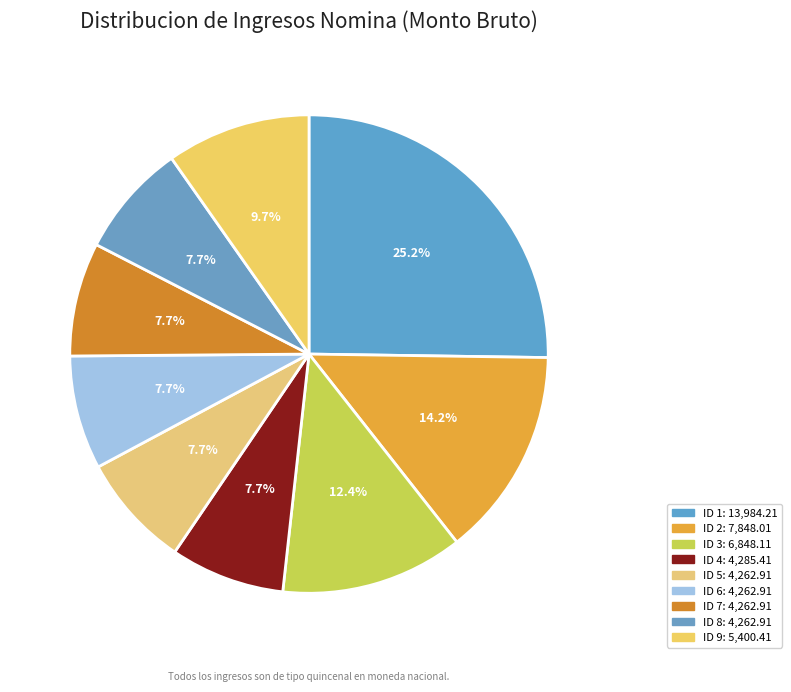

What percentage do ID 7 and ID 2 together represent?

21.9%